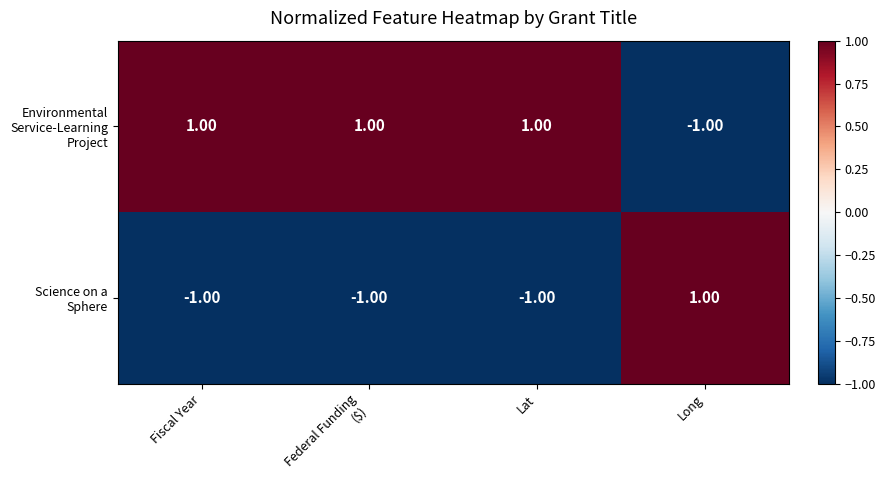

How many series are shown in this chart?

2